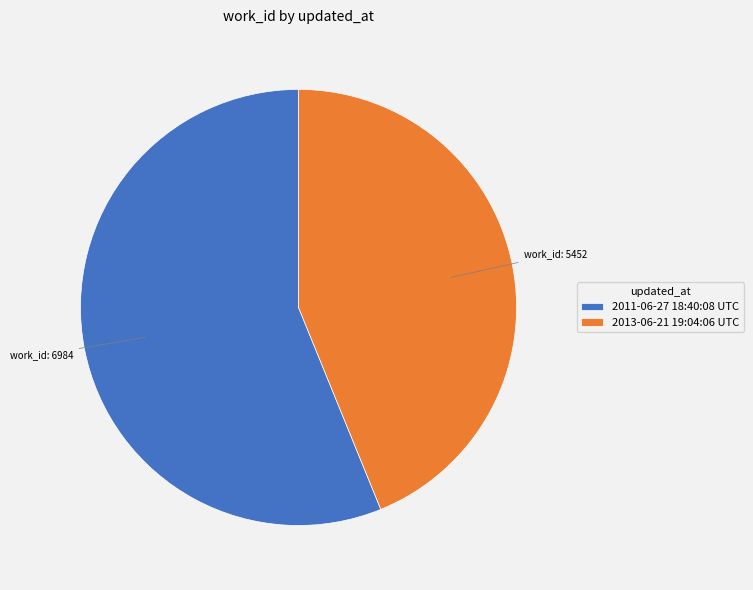

What is the majority slice?

2011-06-27 18:40:08 UTC